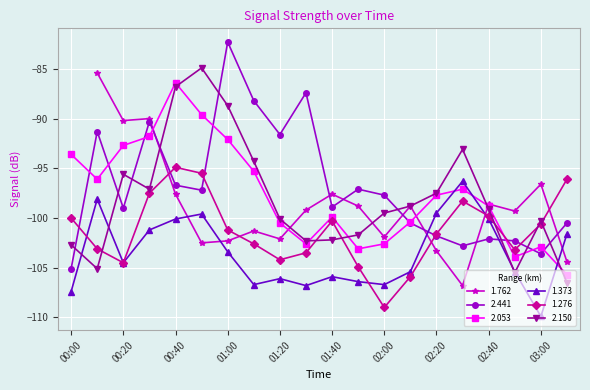

The 1.276 series shows -104.2 at 01:20. True or false?

True